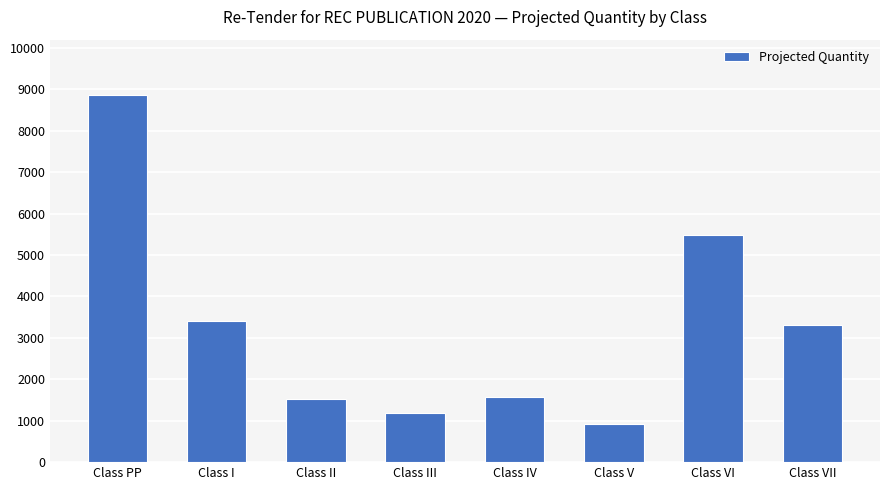

How many data points does each series have?

8